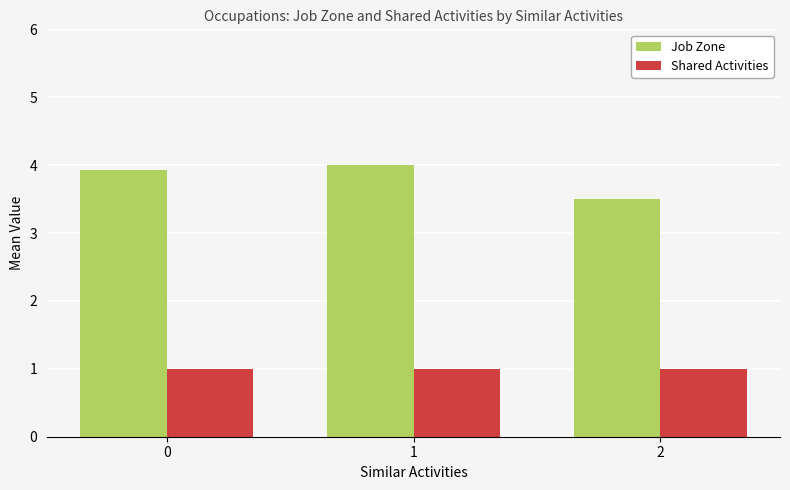

What is the minimum value shown in the chart?

1.0